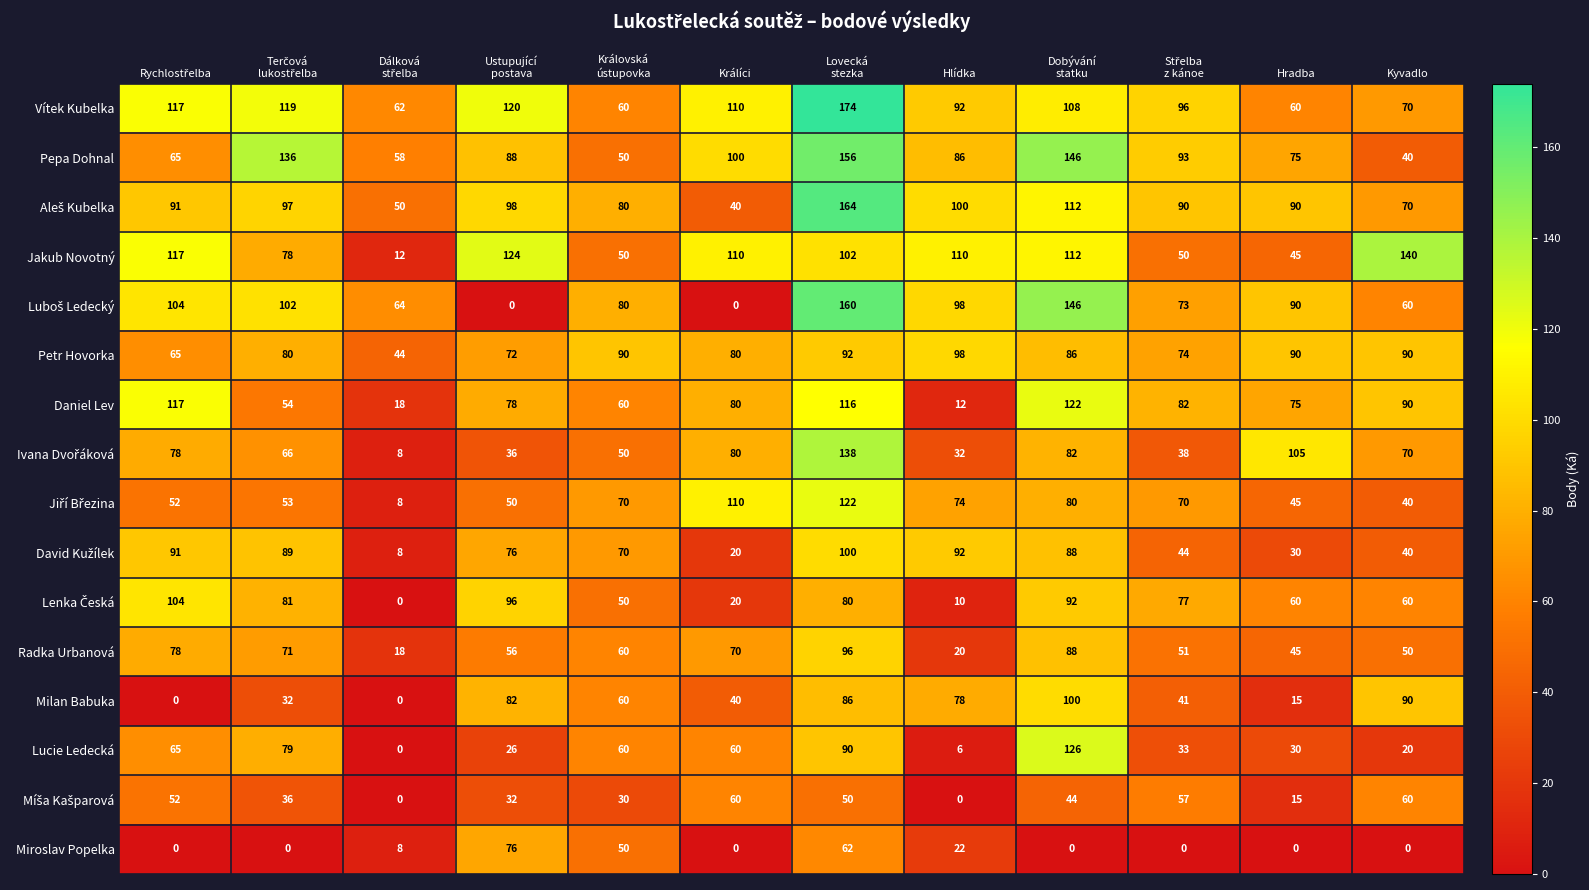

At how many categories does at least one series exceed 58?

12